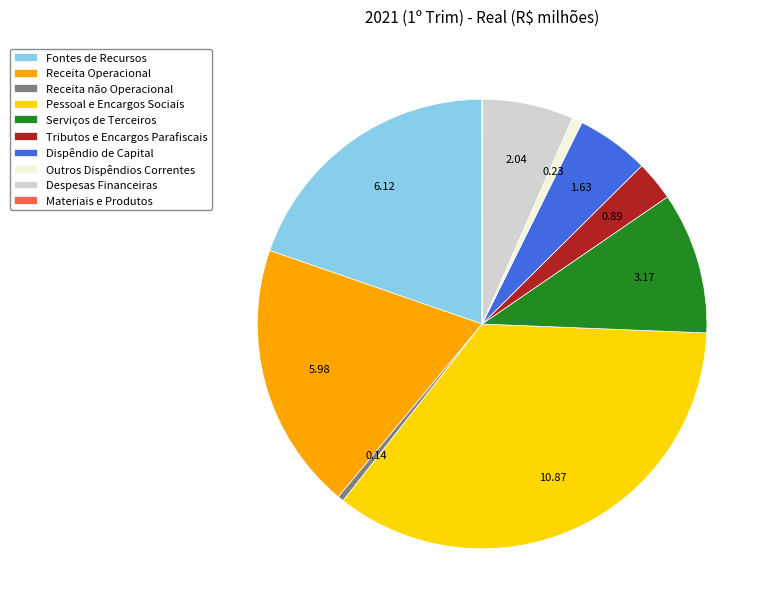

Which has a higher value, Despesas Financeiras or Receita Operacional?

Receita Operacional